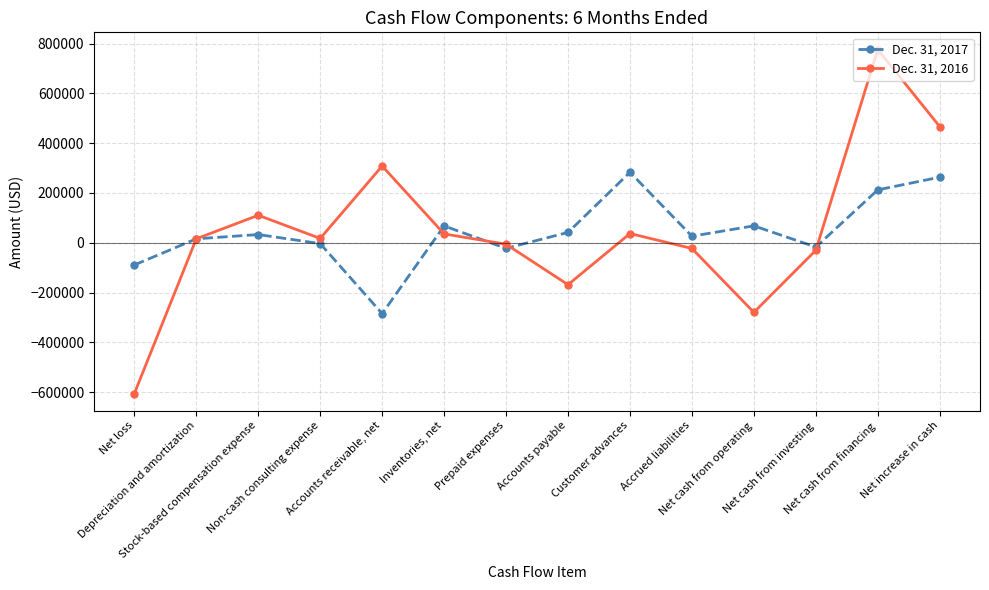

Count the number of categories in the chart.

14